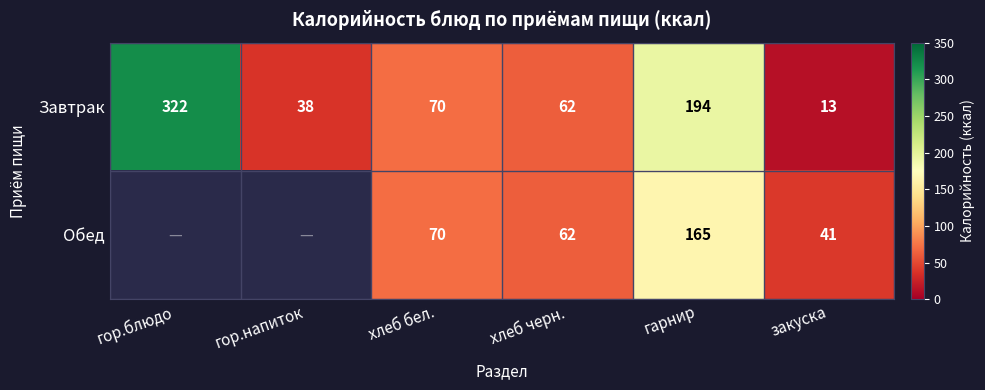

The value of Обед at закуска is 22. True or false?

False